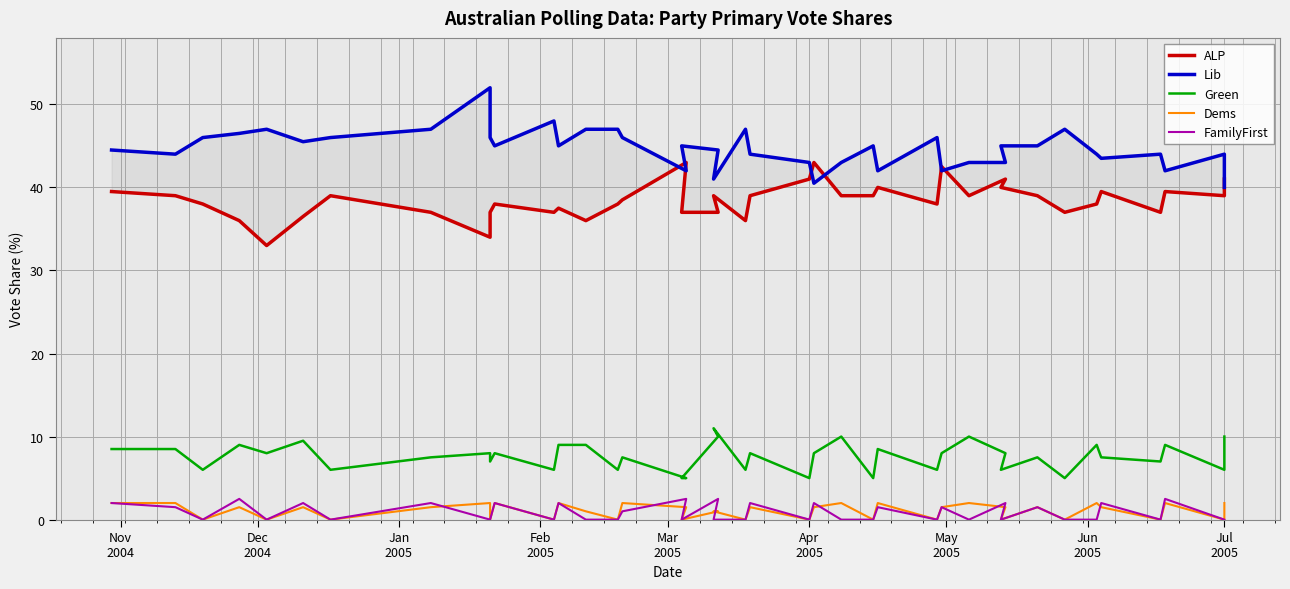

True or false: ALP and FamilyFirst intersect in this chart.

False